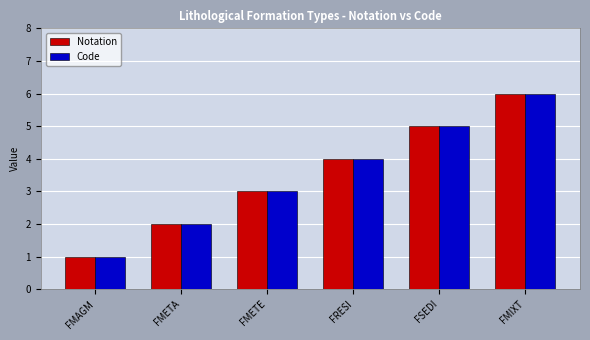

Is the value of Notation at FMETA greater than the value of Code at FRESI?

No